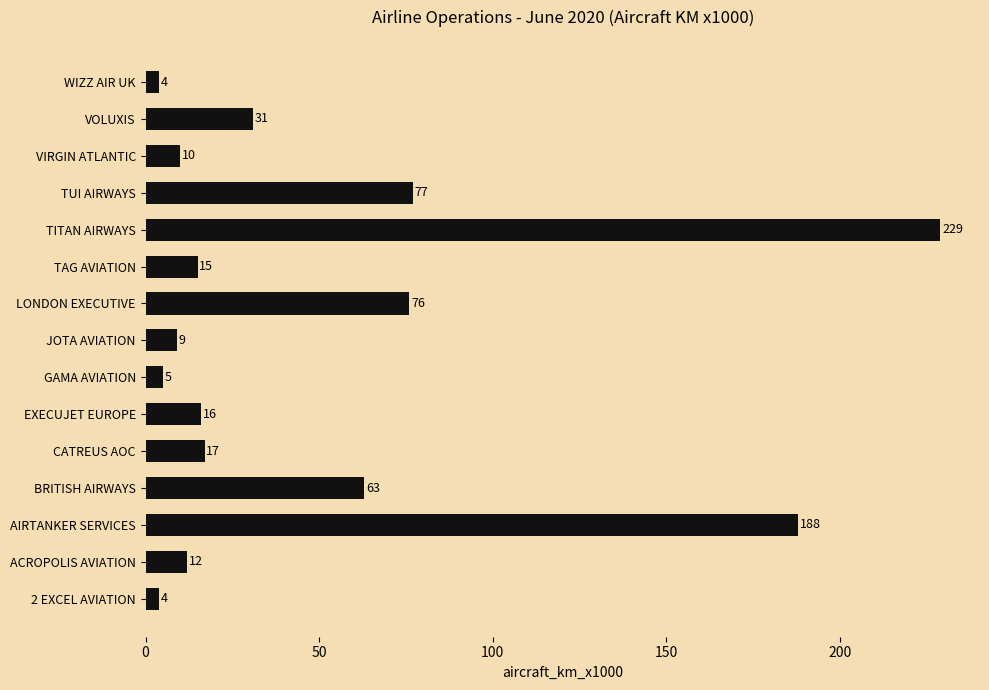

Does the chart contain any negative values?

No